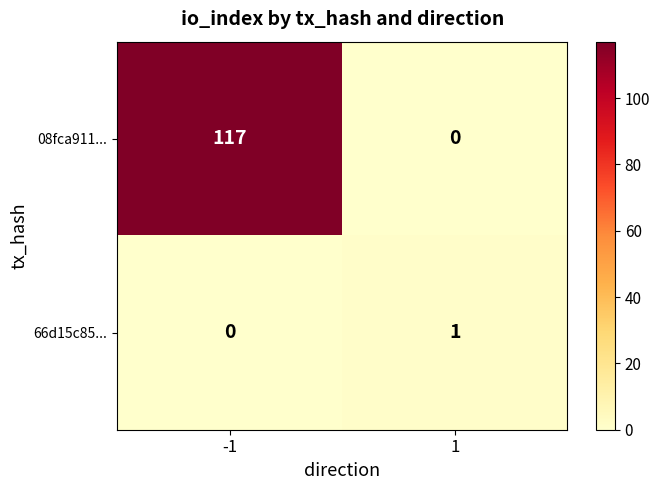

List the series in order of their peak value, lowest first.

66d15c85..., 08fca911...